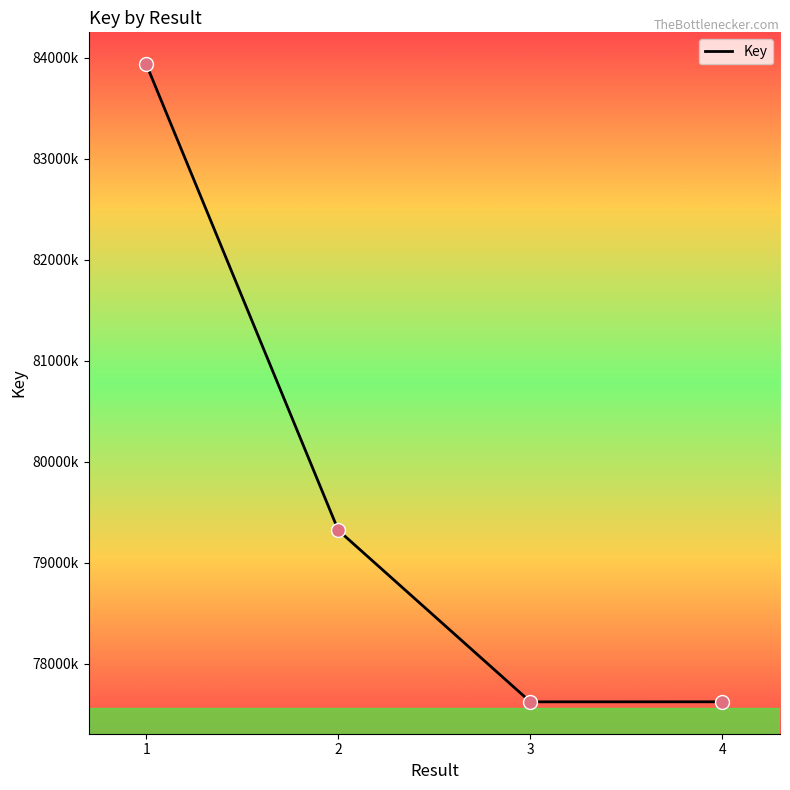

Does the chart have visible grid lines?

No